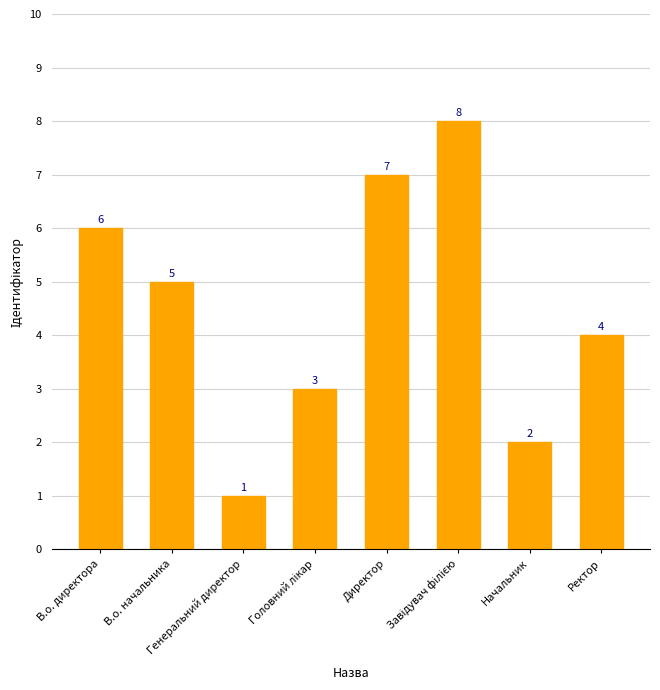

The value at Начальник is 2. True or false?

True